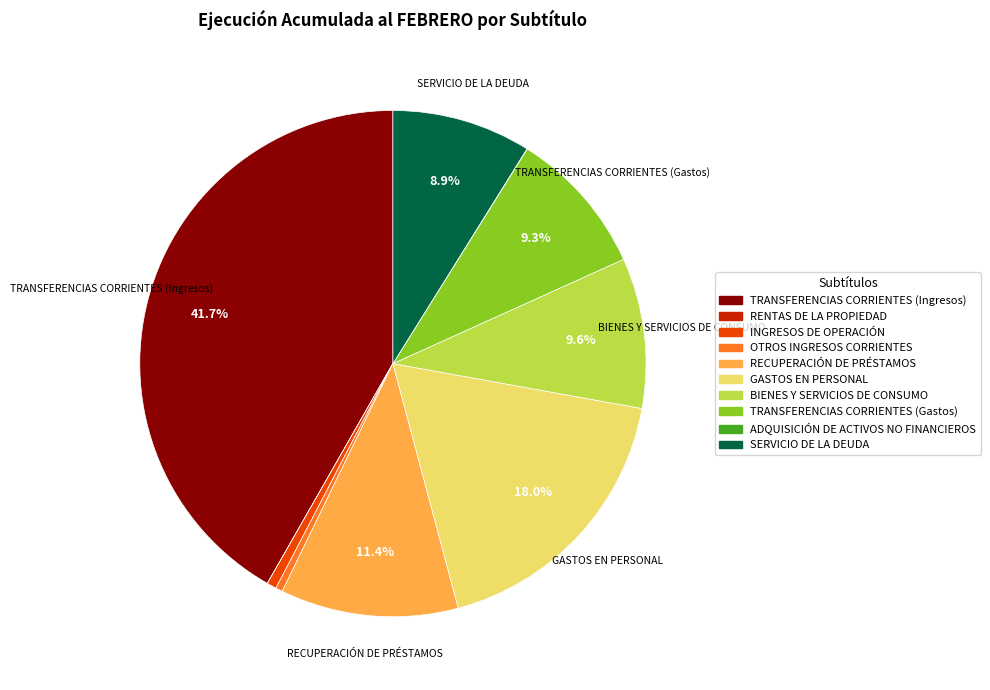

Do RECUPERACIÓN DE PRÉSTAMOS and TRANSFERENCIAS CORRIENTES (Gastos) together represent more than half of the pie?

No